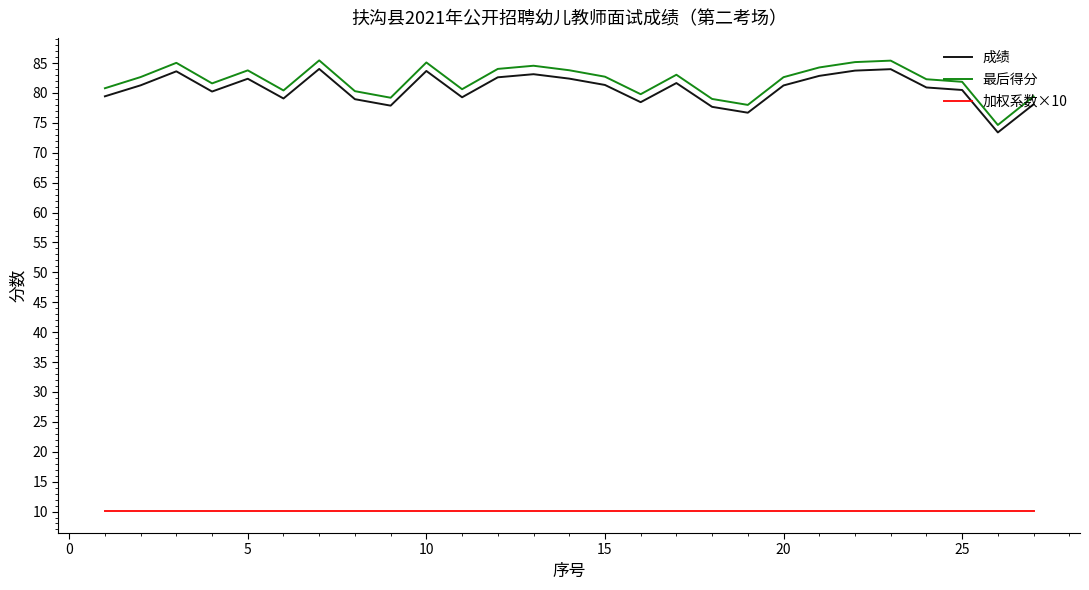

True or false: 成绩 and 加权系数×10 cross at least once.

False